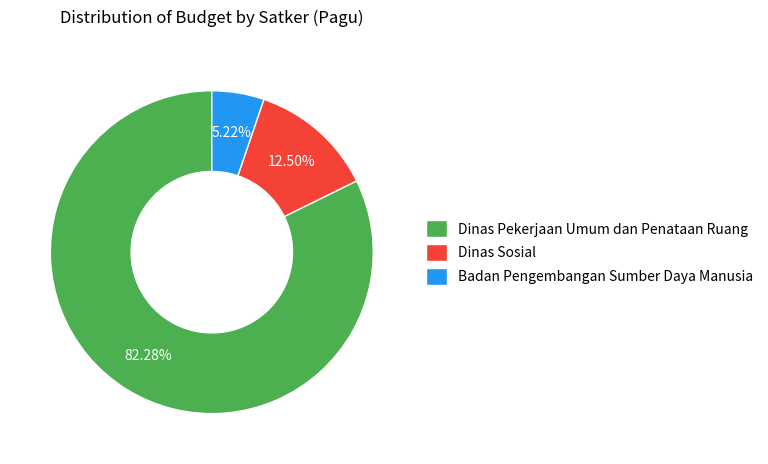

Count the number of slices in the pie.

3